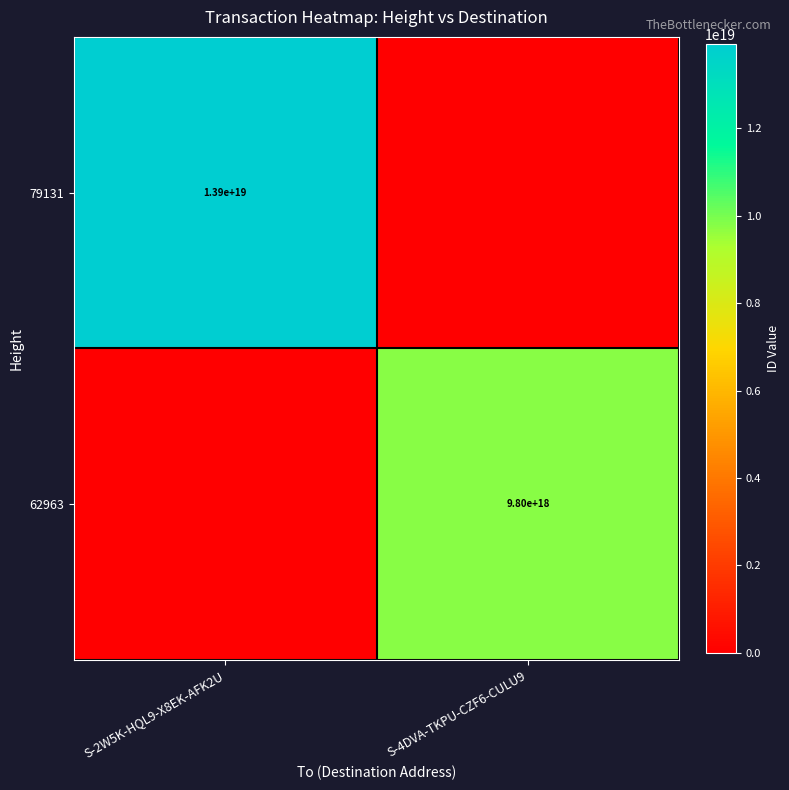

Is it true that 79131 equals 22368777953582882816 at S-2W5K-HQL9-X8EK-AFK2U?

False